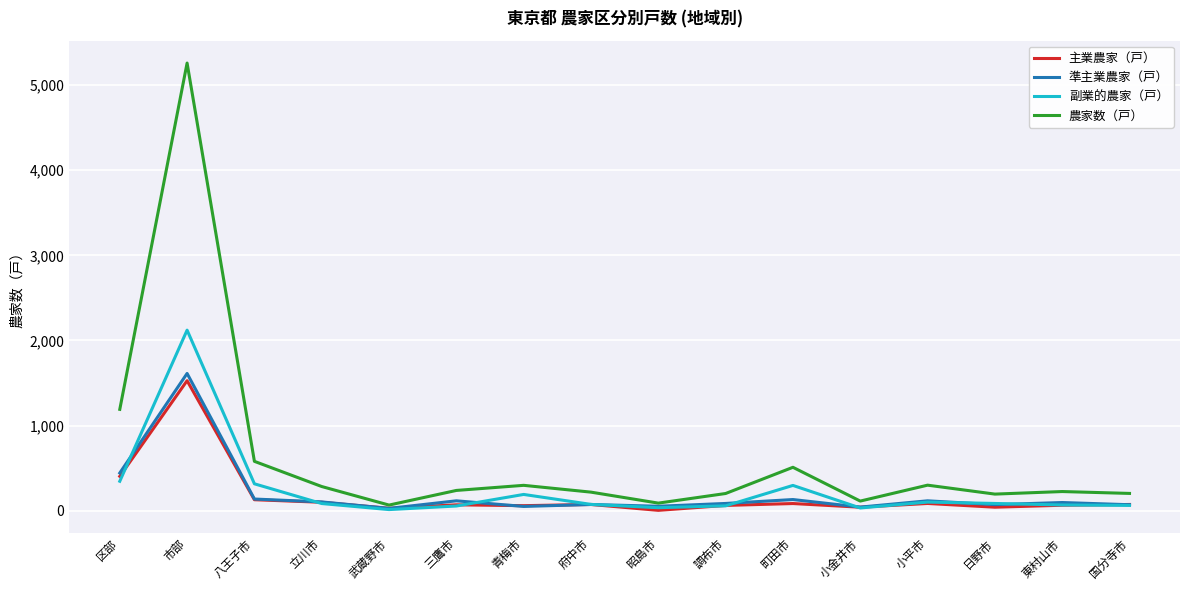

Rank the series at 町田市 from highest to lowest value.

農家数（戸）, 副業的農家（戸）, 準主業農家（戸）, 主業農家（戸）